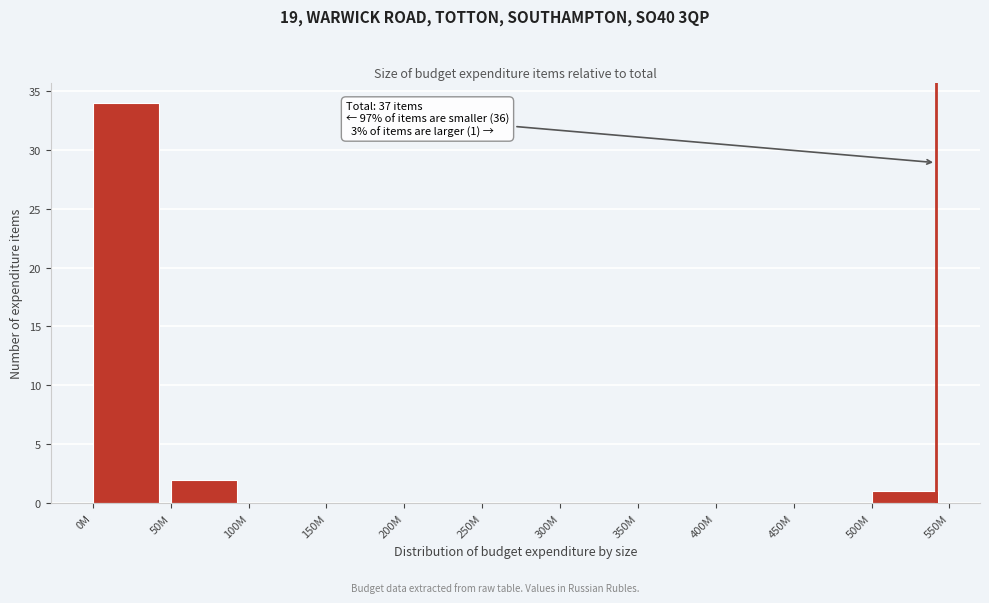

Reading left to right, extract all data points from this chart.

0M=34	50M=2	100M=0	150M=0	200M=0	250M=0	300M=0	350M=0	400M=0	450M=0	500M=1